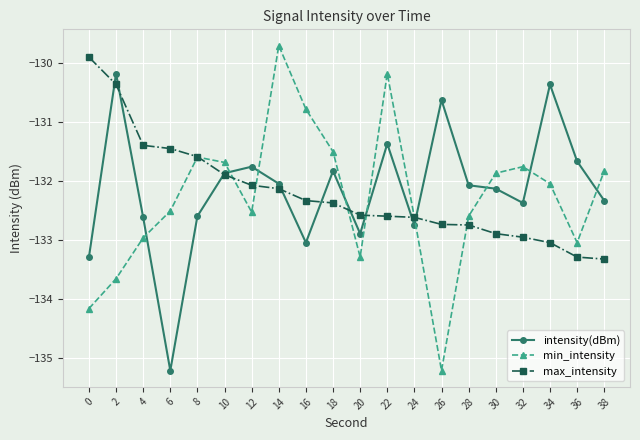

The max_intensity series shows -133.3 at 36. True or false?

True